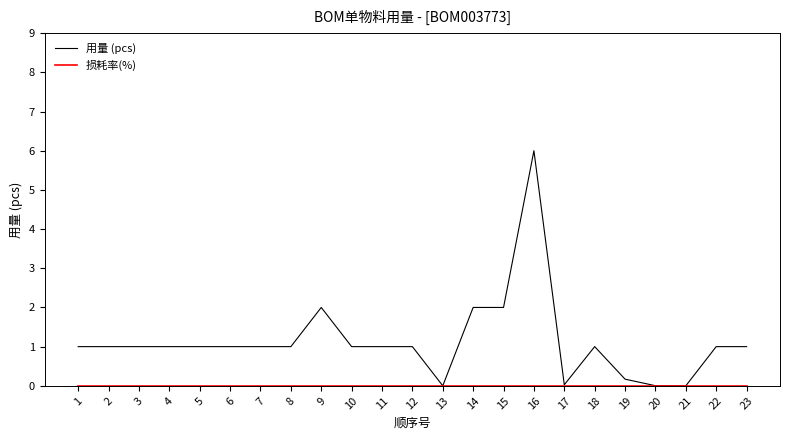

Which label corresponds to the largest value in the chart?

16